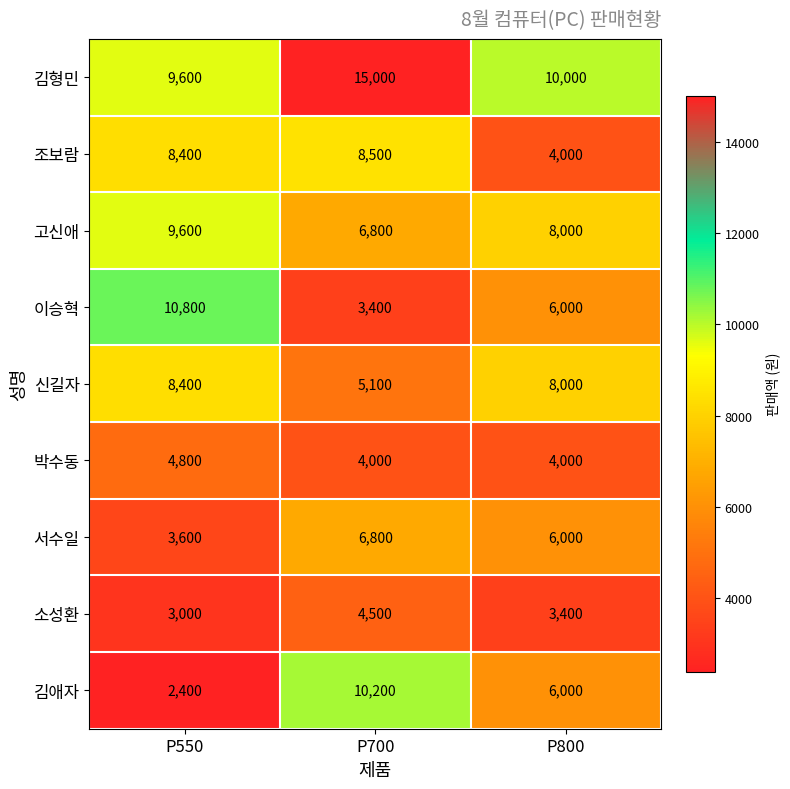

Reading left to right, transcribe all the data shown in this chart.

김형민: P550=9600	P700=15000	P800=10000
조보람: P550=8400	P700=8500	P800=4000
고신애: P550=9600	P700=6800	P800=8000
이승혁: P550=10800	P700=3400	P800=6000
신길자: P550=8400	P700=5100	P800=8000
박수동: P550=4800	P700=4000	P800=4000
서수일: P550=3600	P700=6800	P800=6000
소성환: P550=3000	P700=4500	P800=3400
김애자: P550=2400	P700=10200	P800=6000